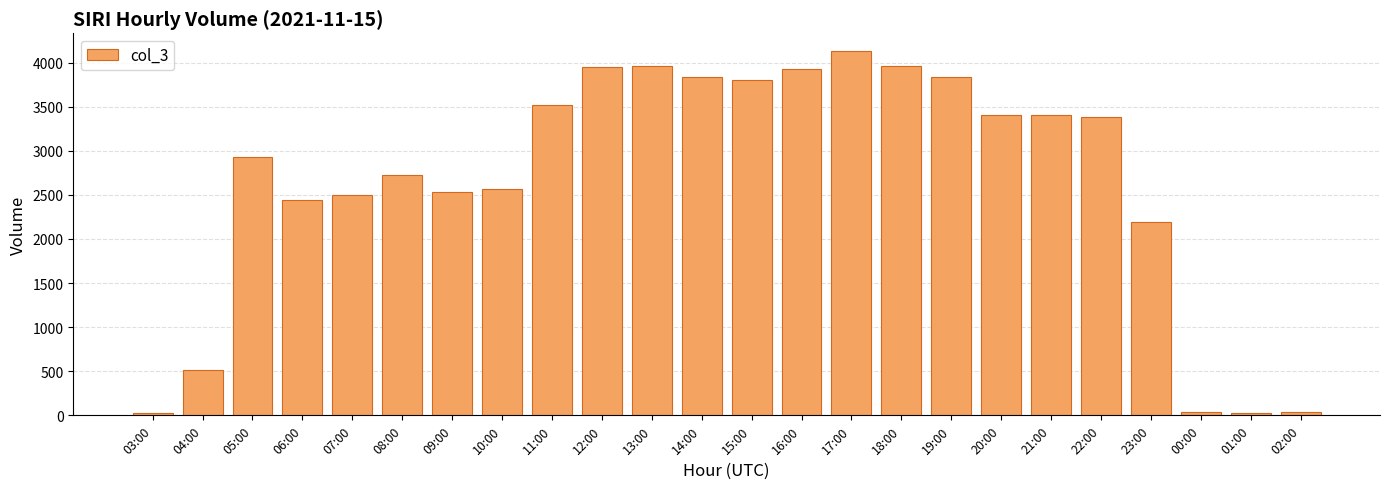

The chart shows a value of 3838 at 19:00. True or false?

True